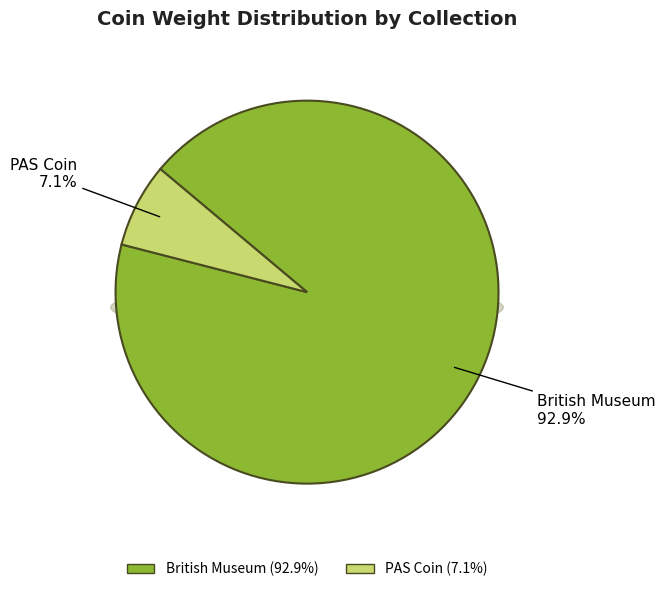

Count the number of slices in the pie.

2